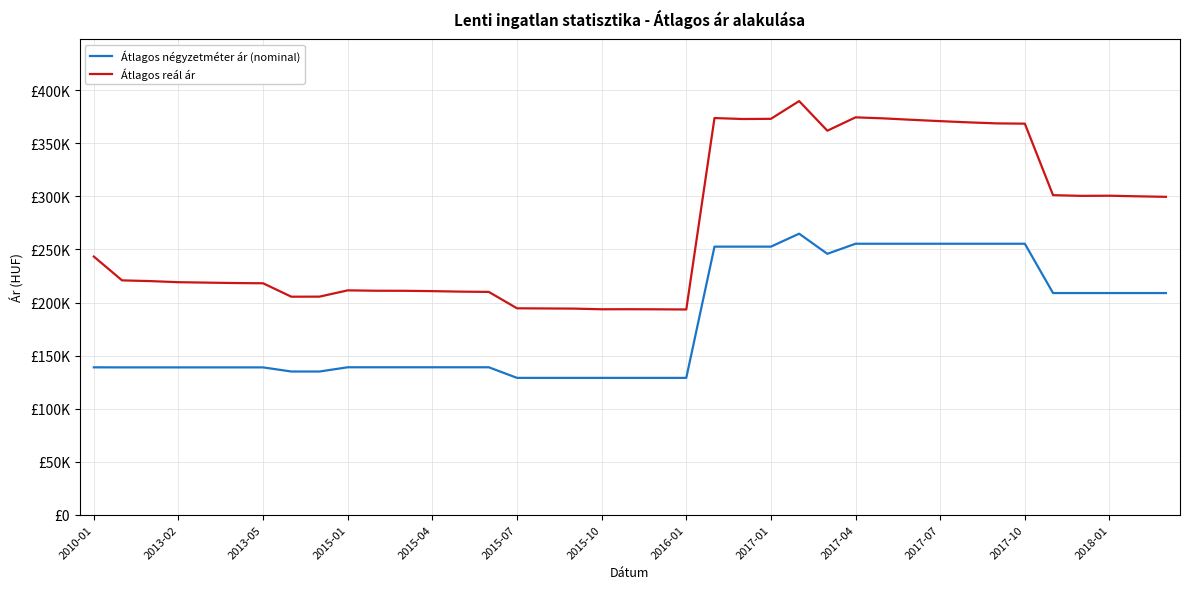

True or false: Átlagos négyzetméter ár (nominal) and Átlagos reál ár intersect in this chart.

False